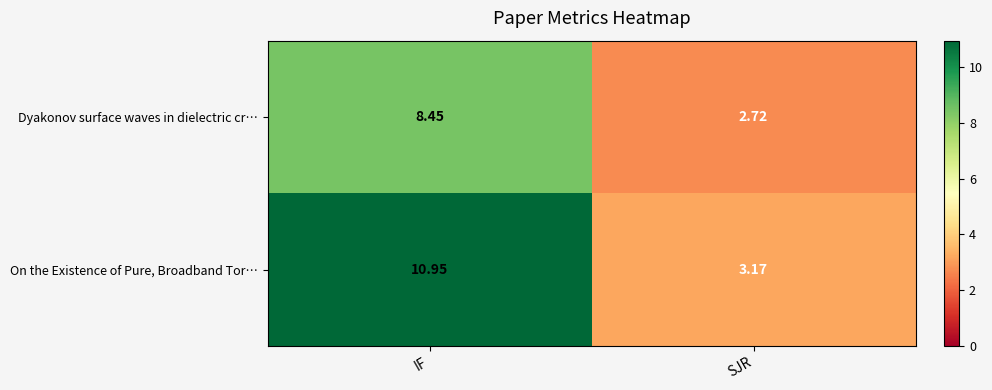

At which label does Dyakonov surface waves in dielectric cr… reach its peak?

IF